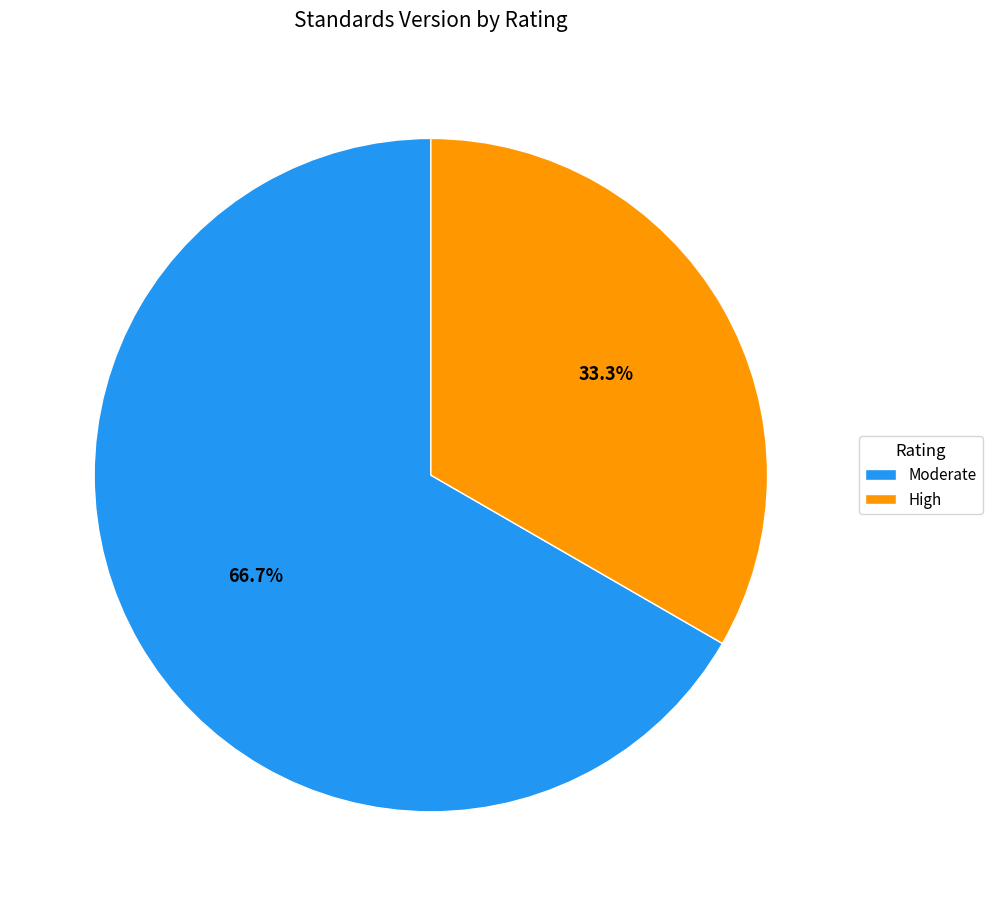

Which slice represents more than half of the pie?

Moderate